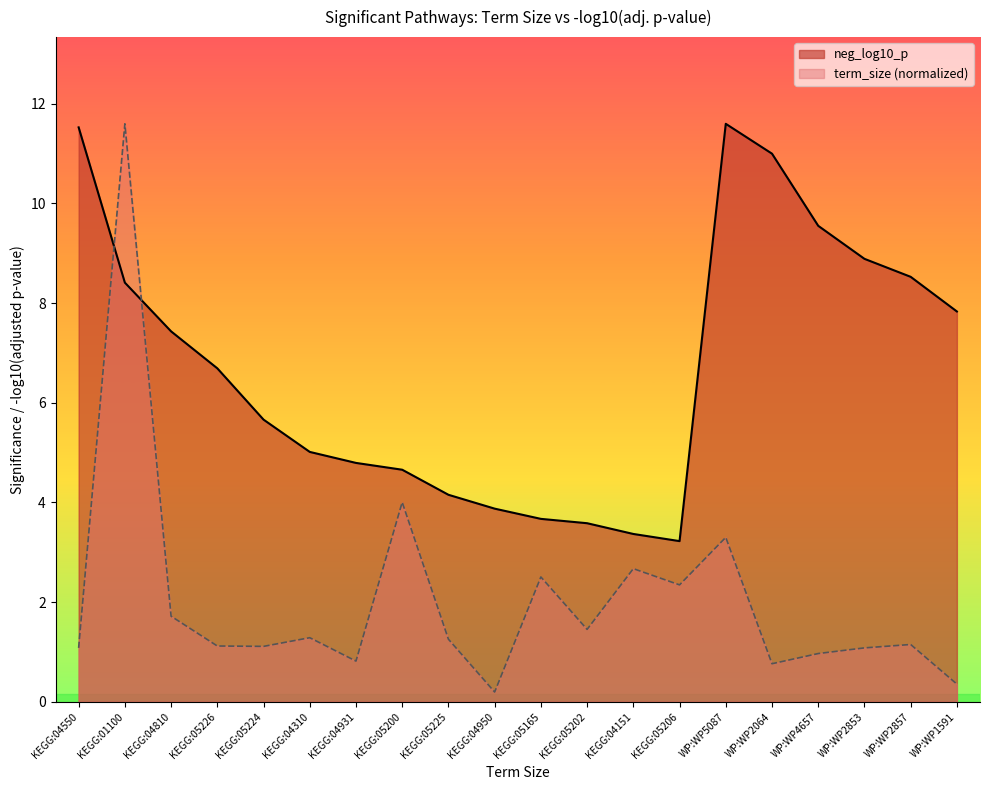

Reading left to right, list all the values displayed in this chart.

term_size: 1.1	11.6	1.7	1.1	1.1	1.3	0.8	4.0	1.3	0.2	2.5	1.5	2.7	2.3	3.3	0.8	1.0	1.1	1.2	0.4
neg_log10_p: 11.5	8.4	7.4	6.7	5.7	5.0	4.8	4.7	4.2	3.9	3.7	3.6	3.4	3.2	11.6	11.0	9.5	8.9	8.5	7.8